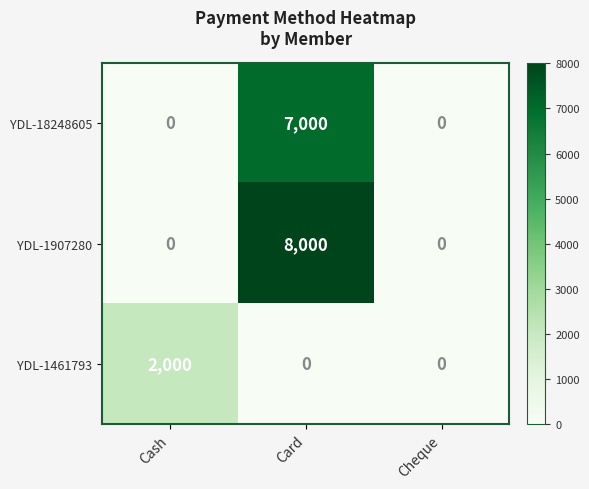

What is the sum of the YDL-18248605 values at Cheque and Card?

7000